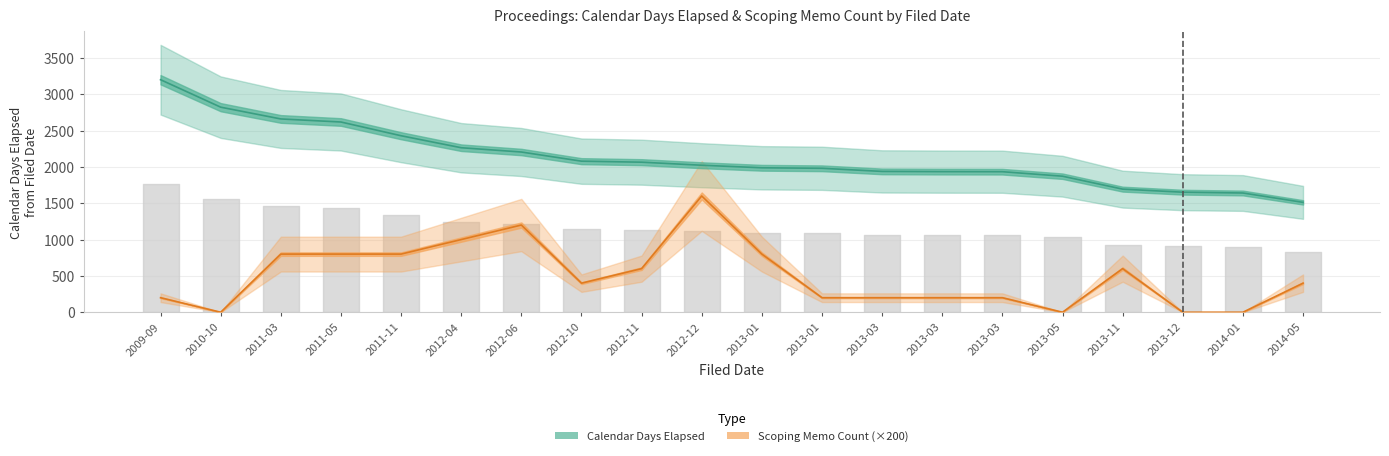

The Calendar Days Elapsed series shows 3200 at 2009-09. True or false?

True